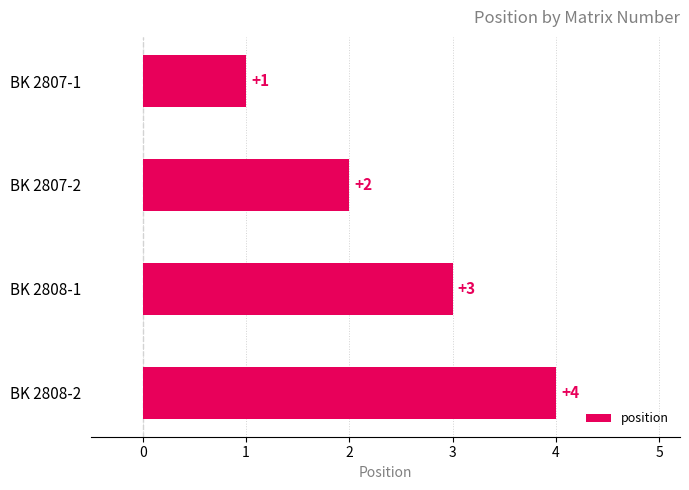

True or false: the data shows 2 at BK 2807-2.

True